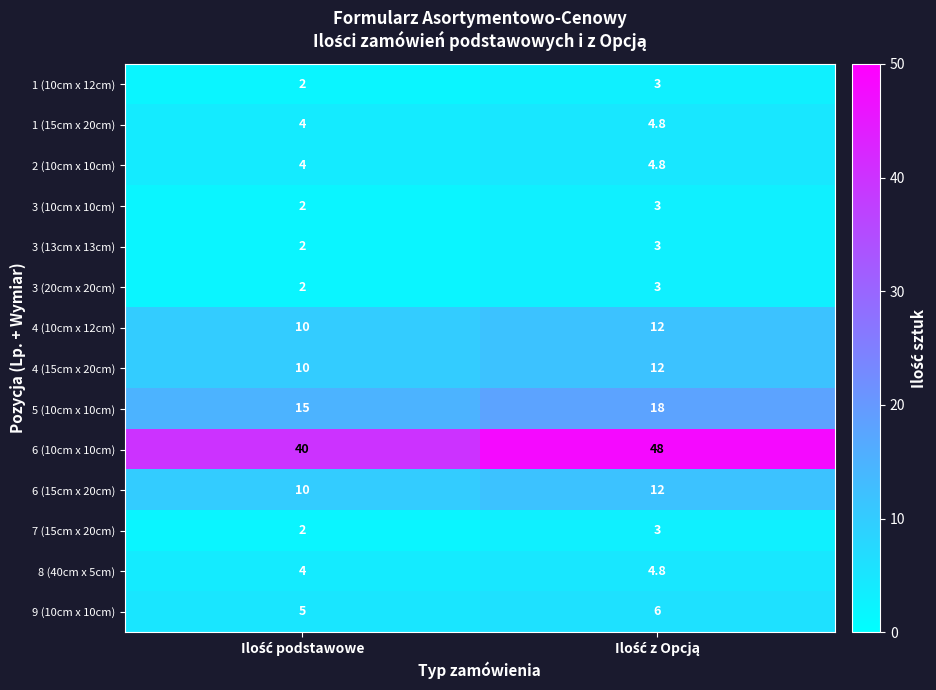

Which series has the largest total across all categories?

6 (10cm x 10cm)